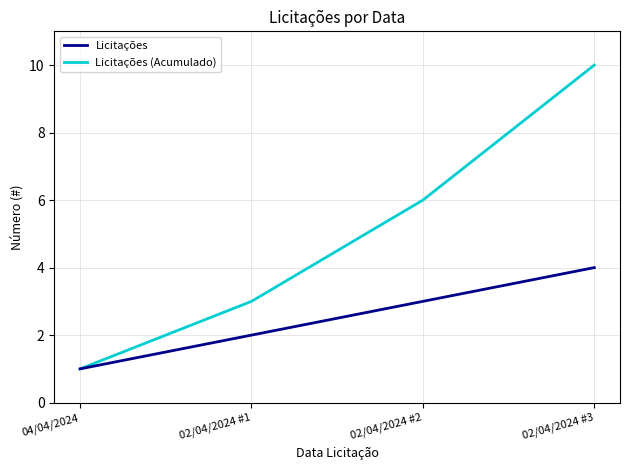

What position from the left is 02/04/2024 #3?

4